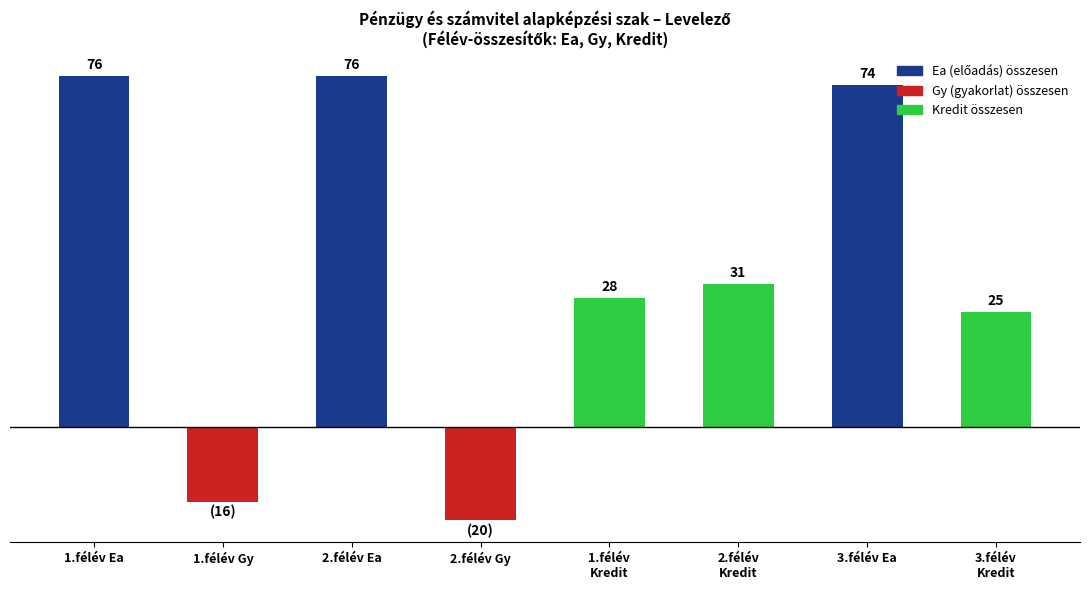

Where does the data first go above 31?

1.félév Ea